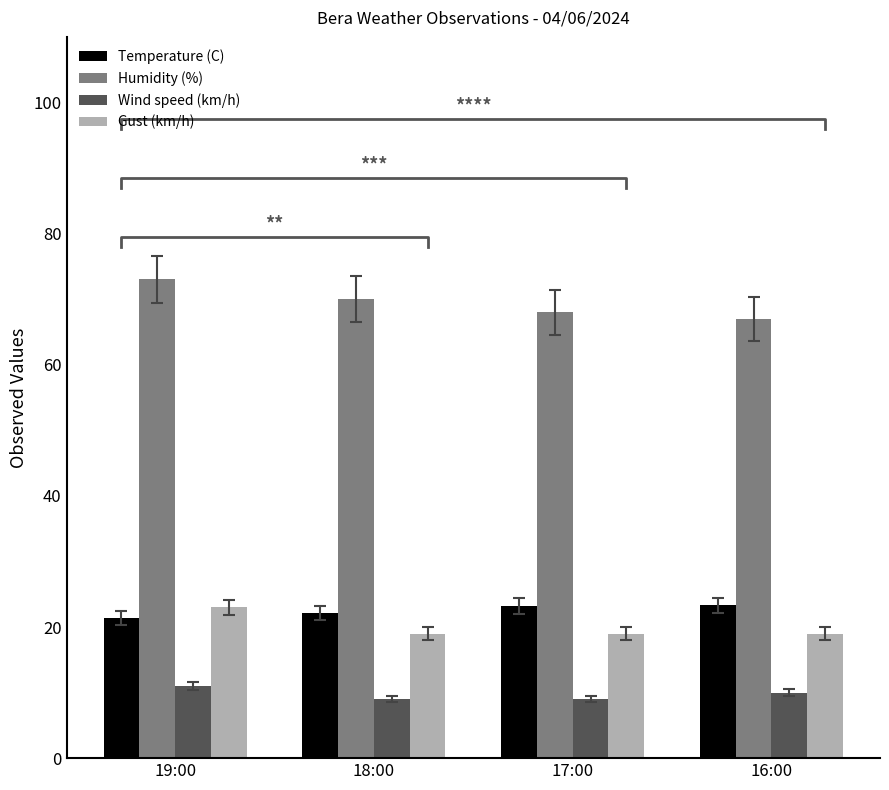

Reading left to right, list all the values displayed in this chart.

Temperature (C): 19:00=21.3	18:00=22.1	17:00=23.2	16:00=23.3
Humidity (%): 19:00=73.0	18:00=70.0	17:00=68.0	16:00=67.0
Wind speed (km/h): 19:00=11.0	18:00=9.0	17:00=9.0	16:00=10.0
Gust (km/h): 19:00=23.0	18:00=19.0	17:00=19.0	16:00=19.0